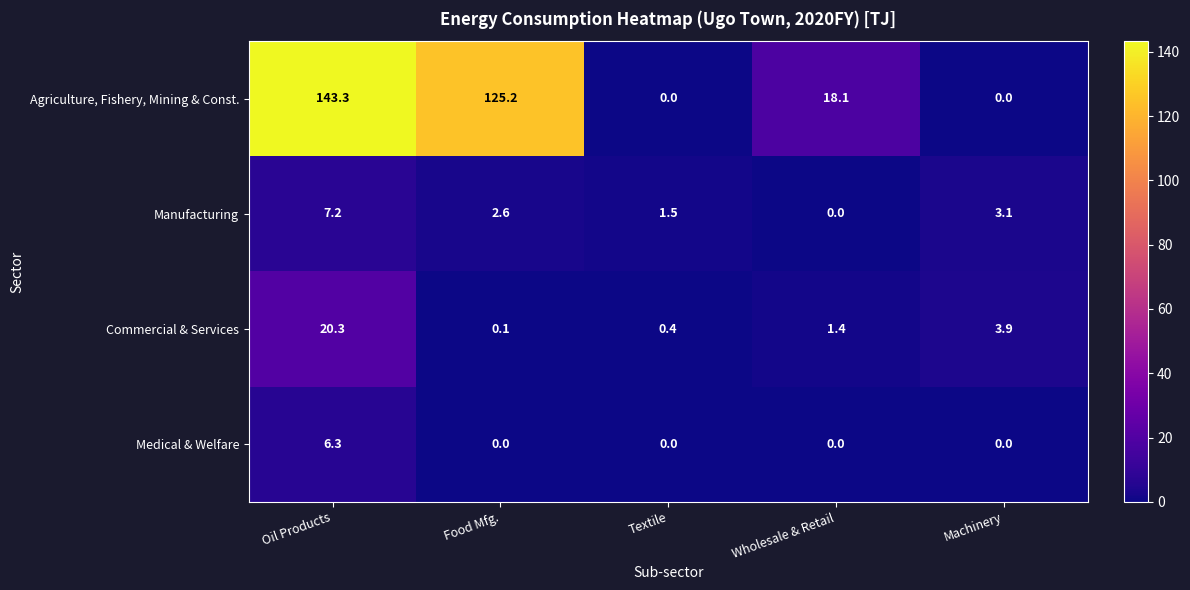

Rank the series by their maximum value, from lowest to highest.

Medical & Welfare, Manufacturing, Commercial & Services, Agriculture, Fishery, Mining & Const.